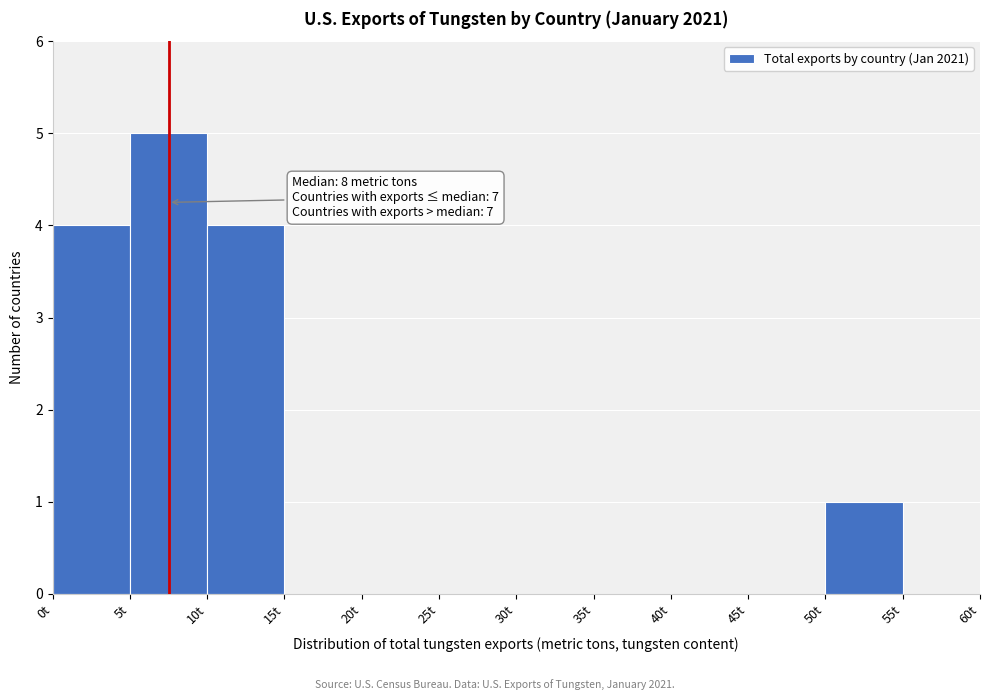

Which range on the x-axis has the tallest bar?

5 to 10